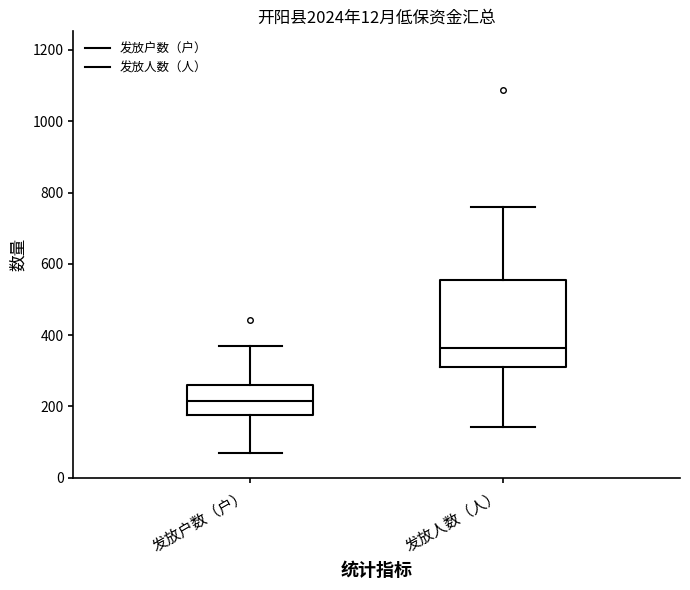

Where does the upper whisker of the box for 发放人数（人） end on the y-axis? The values are not printed on the chart, so give them approximately, as read against the axis.

760